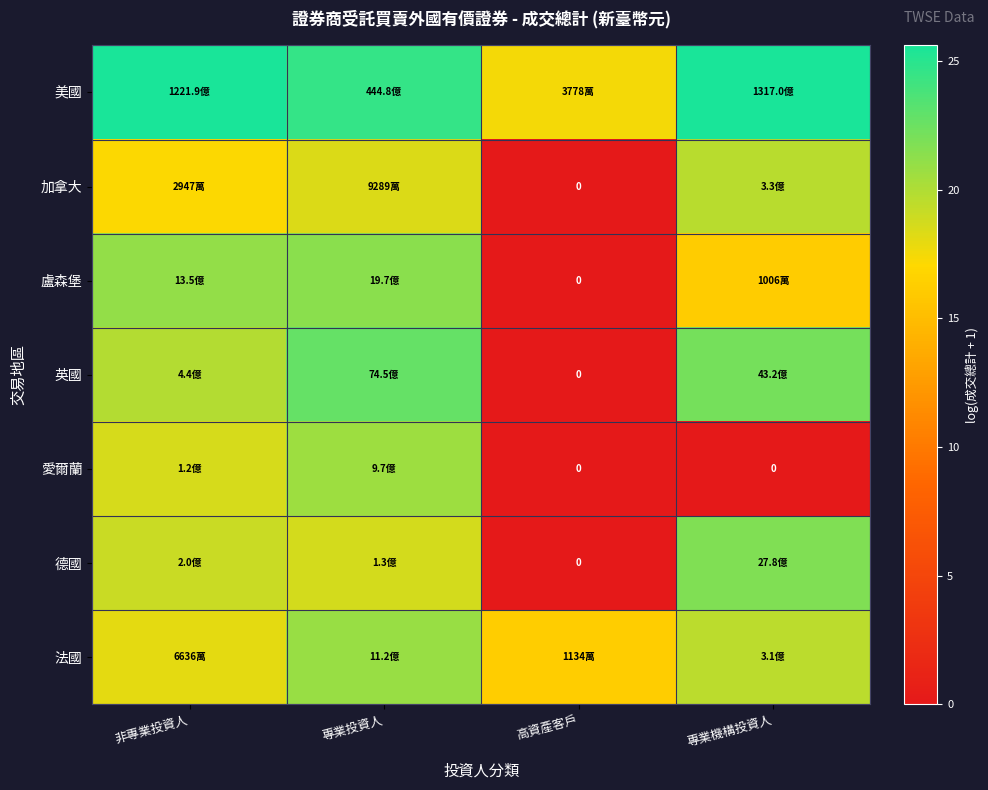

What is the maximum value for 德國?

21.7